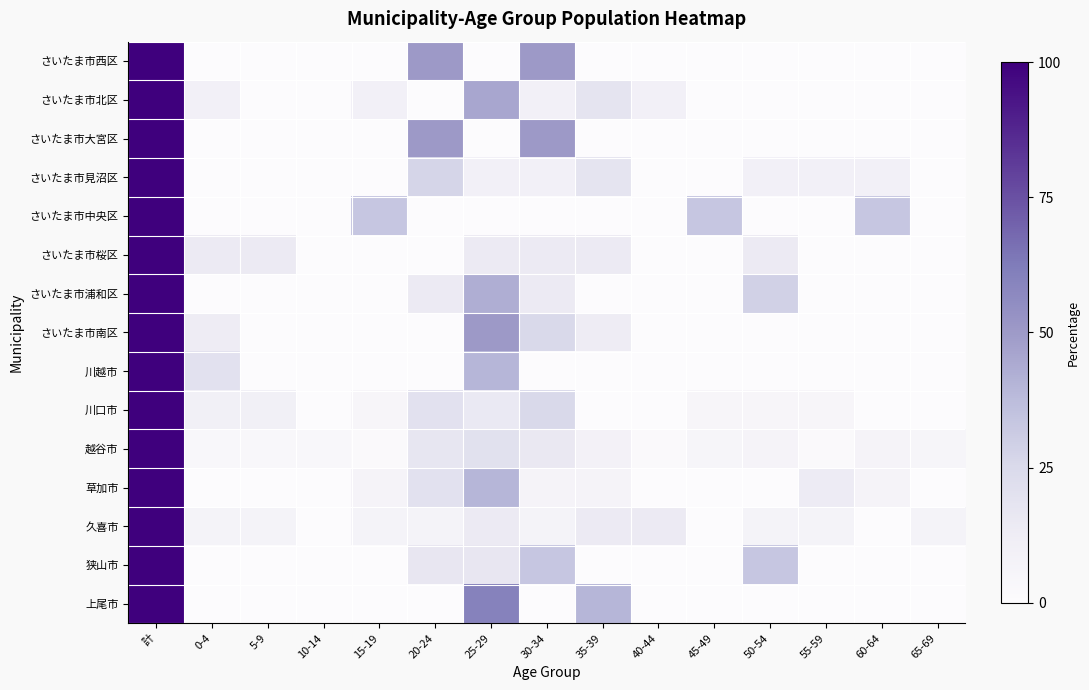

Count the number of data series in this chart.

15